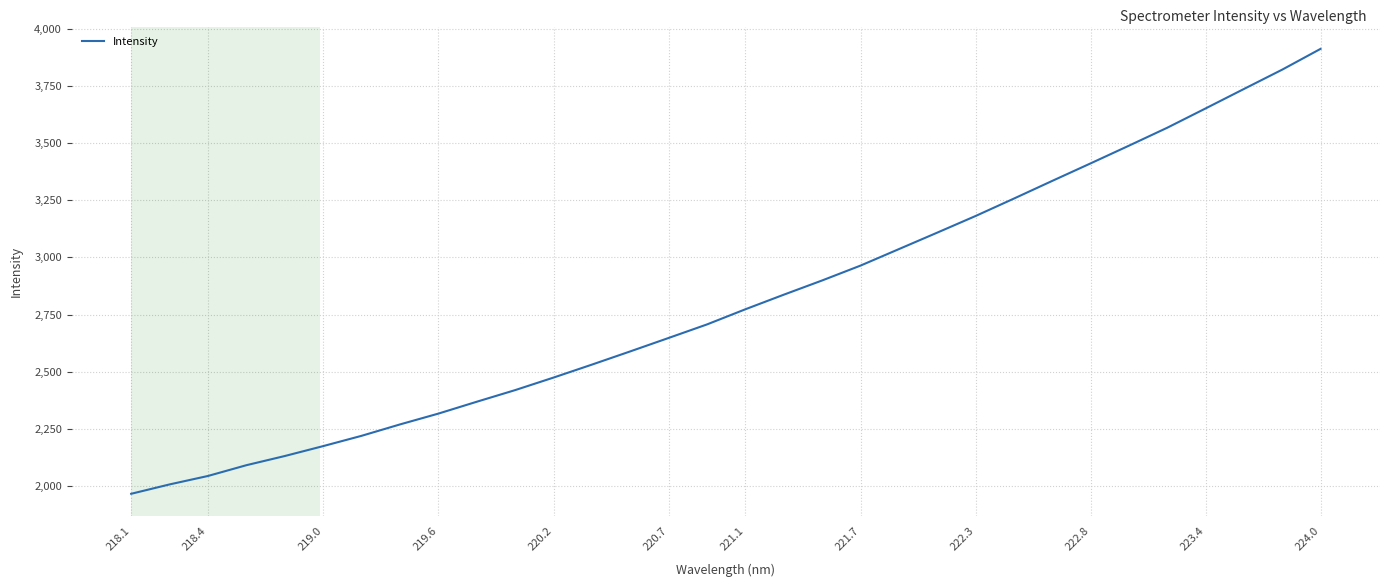

Count the number of categories in the chart.

32